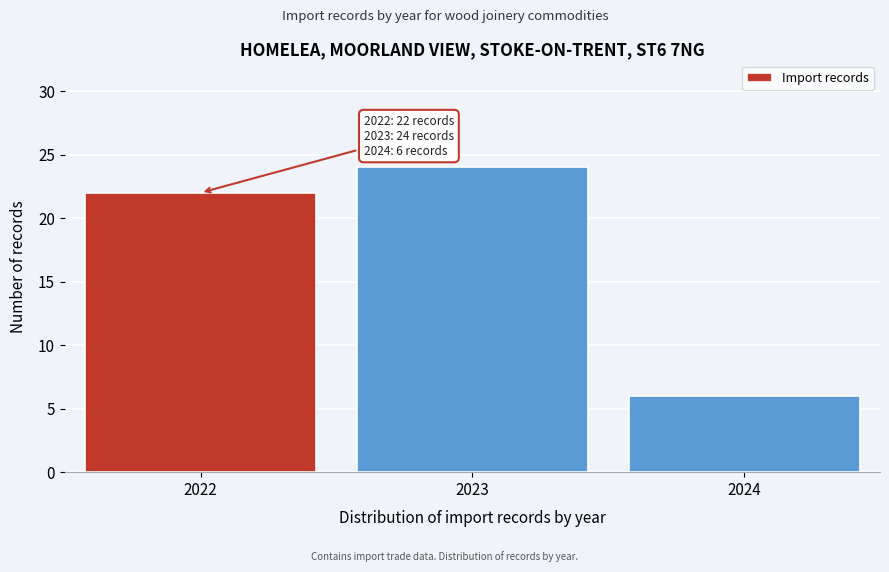

Which range on the x-axis has the tallest bar?

2022.5 to 2023.5